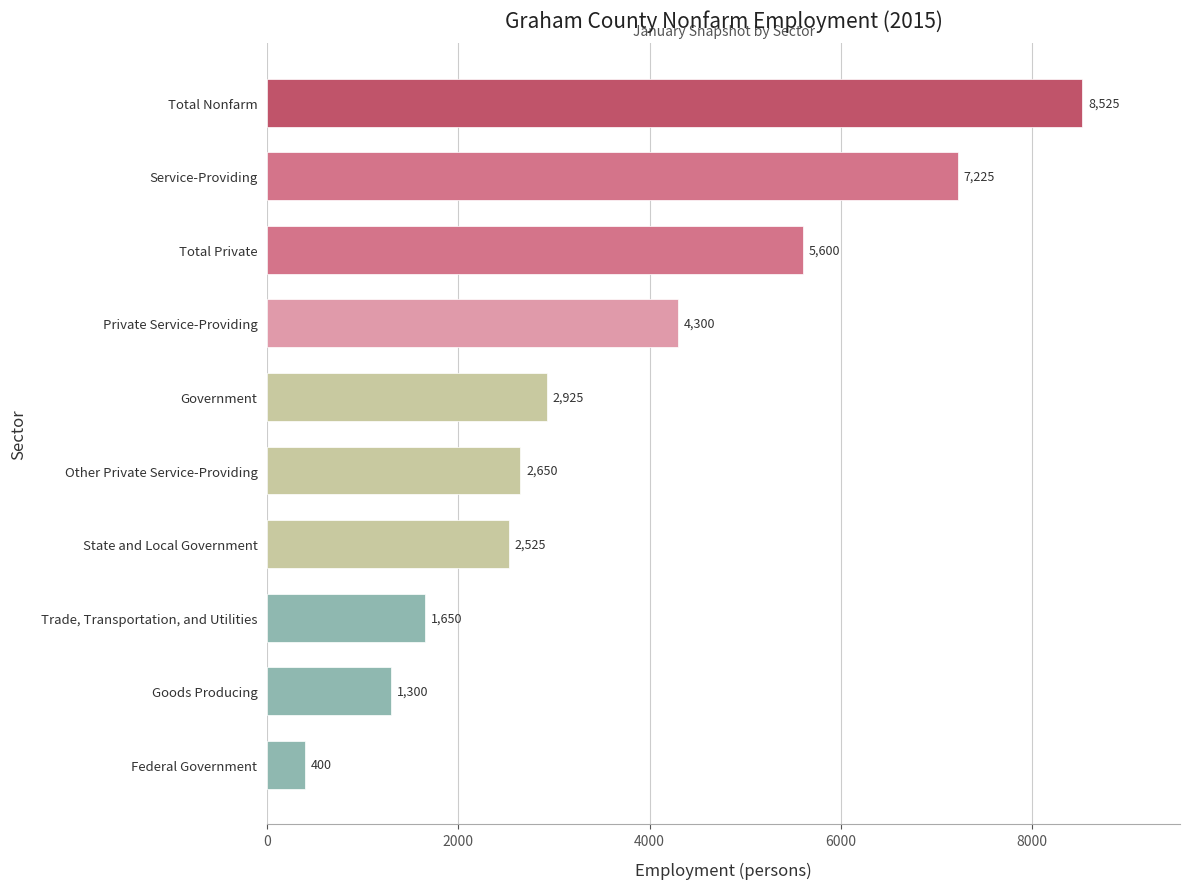

The value at Other Private Service-Providing is 589. True or false?

False